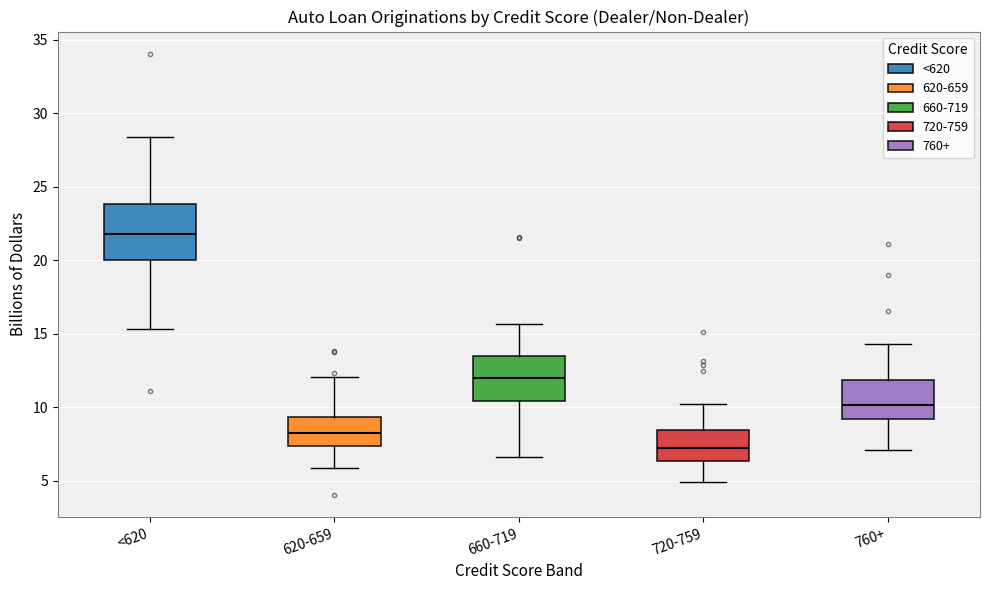

Which box is the tallest, from its lower edge to its upper edge?

<620